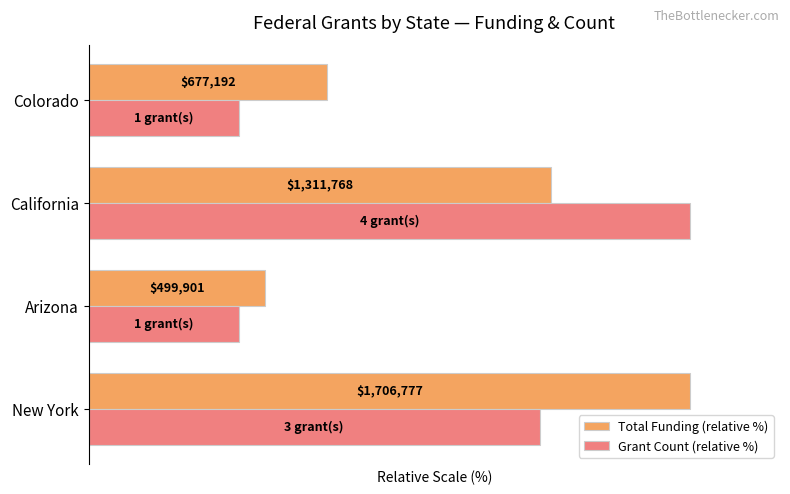

What is the highest value of the Total Funding (relative %) series?

100.0